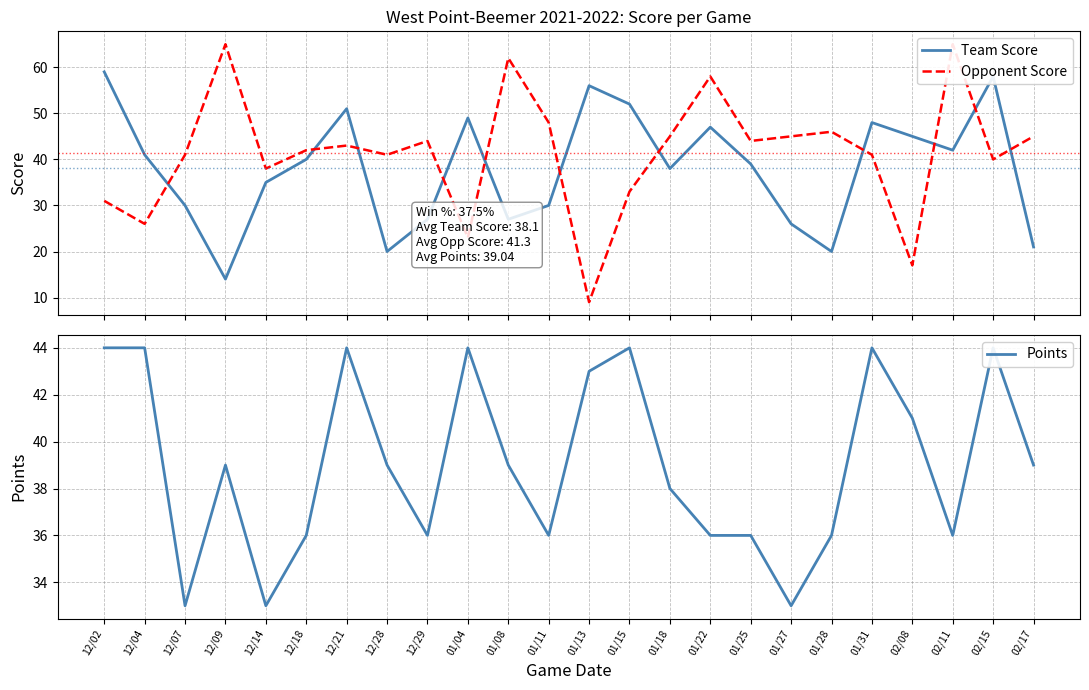

How many values in the Points series are below 39?

11